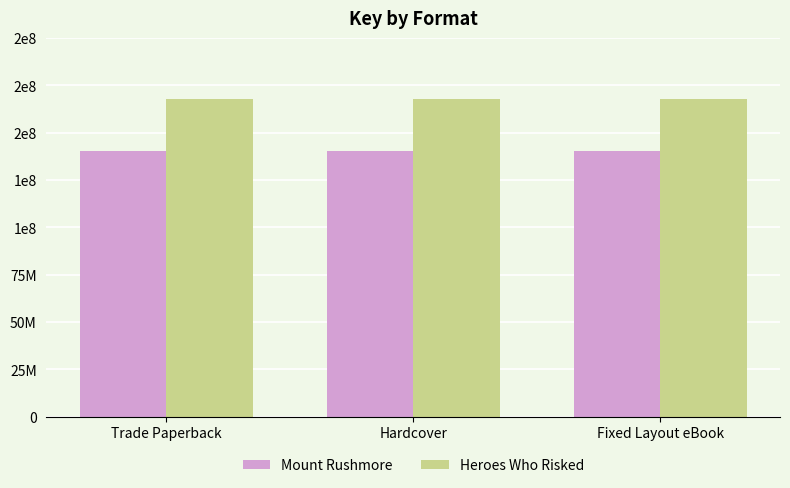

Reading left to right, what are all the values shown in this chart?

Mount Rushmore: 140137942	140137942	140137942
Heroes Who Risked: 168023667	168023667	168023667